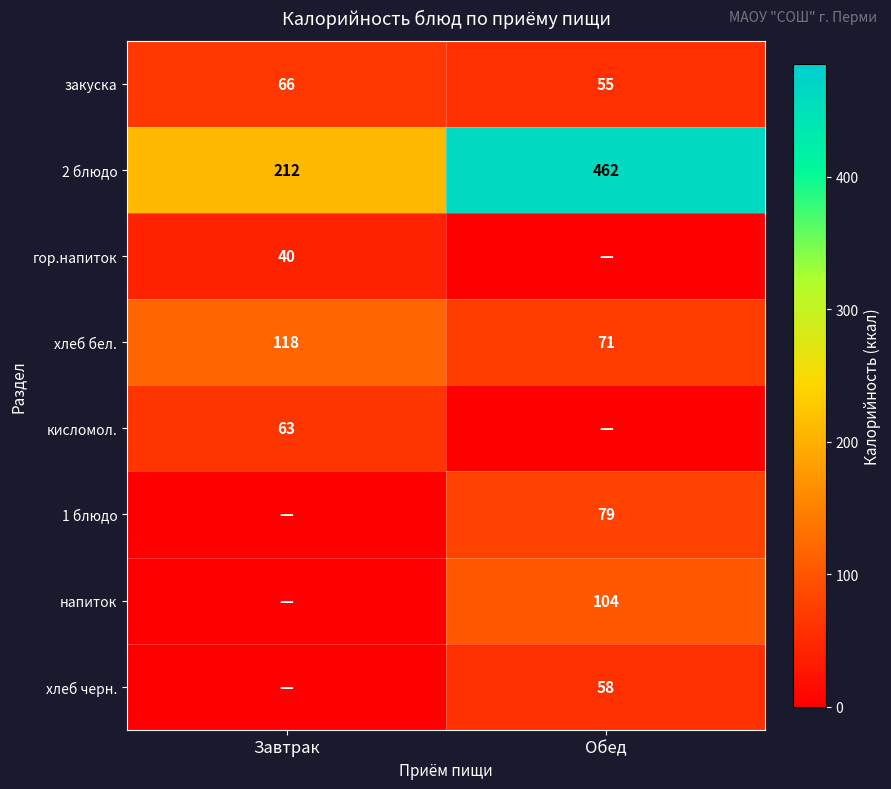

At which category does the chart reach its peak across all series?

Обед